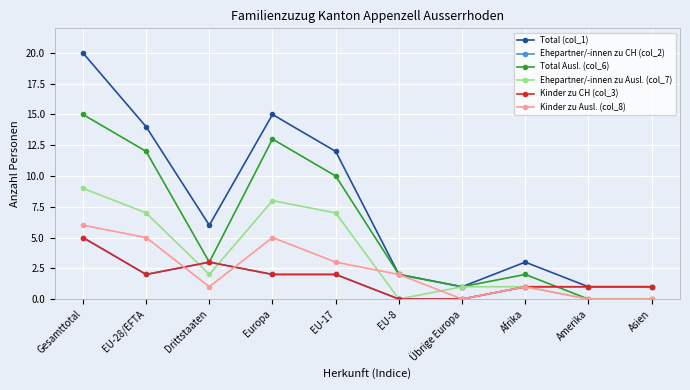

Does the chart have visible grid lines?

Yes